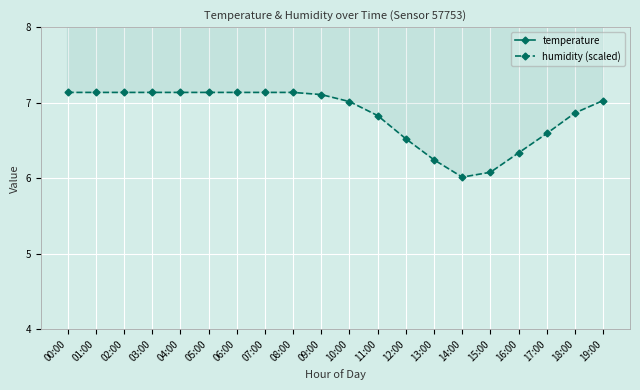

What is the difference between the highest and lowest values at 05:00?

4.1